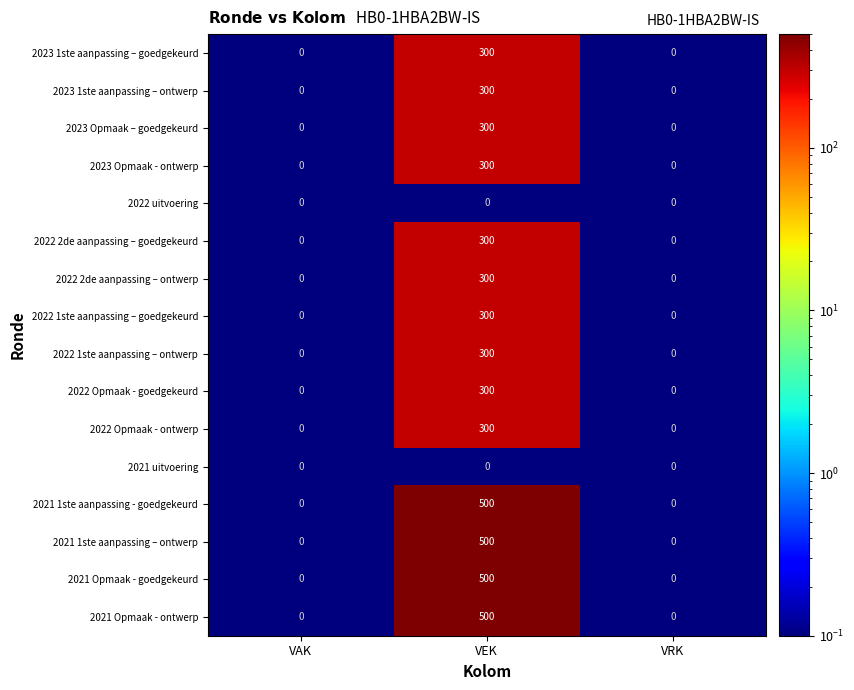

What is the average value of the 2021 Opmaak - goedgekeurd series?

167